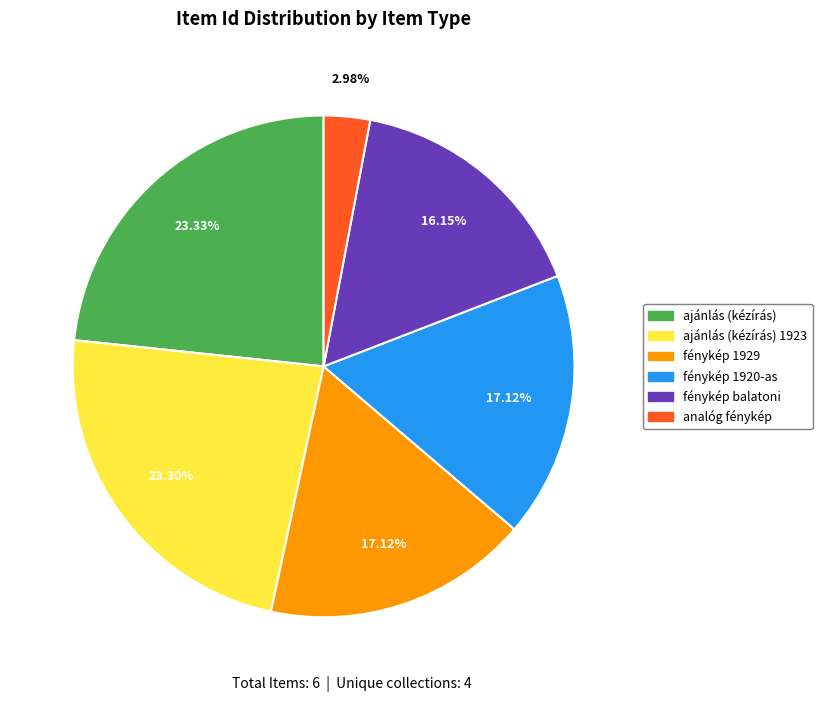

Is there a majority slice in this chart?

No